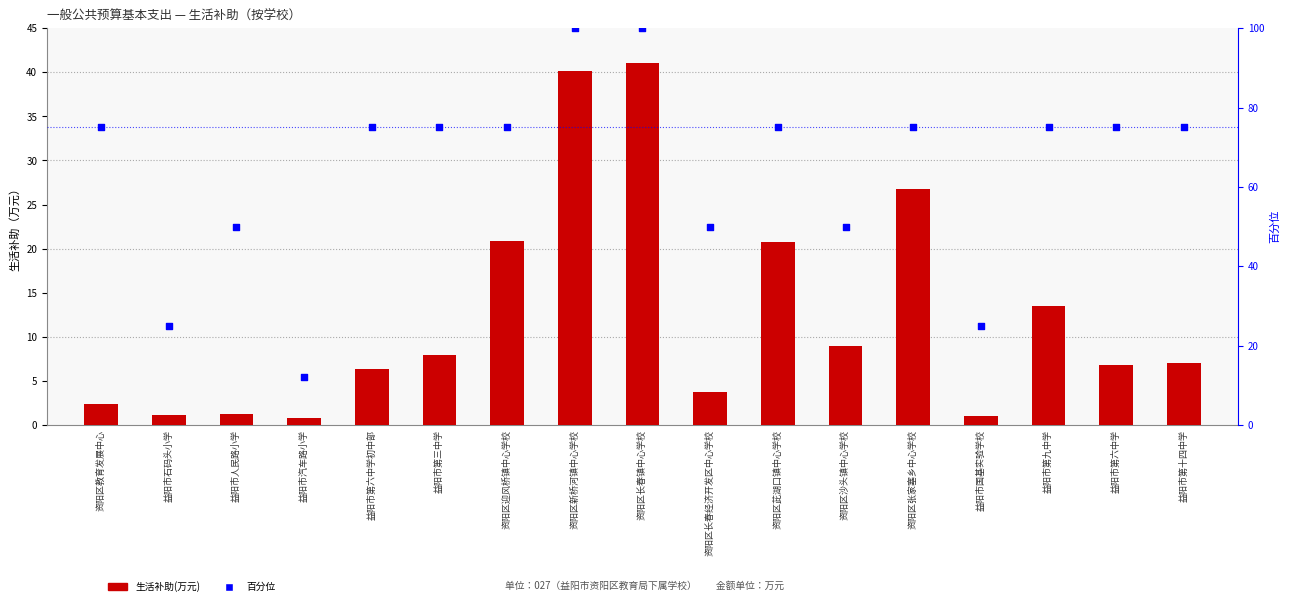

Which series contains the highest Y value?

百分位